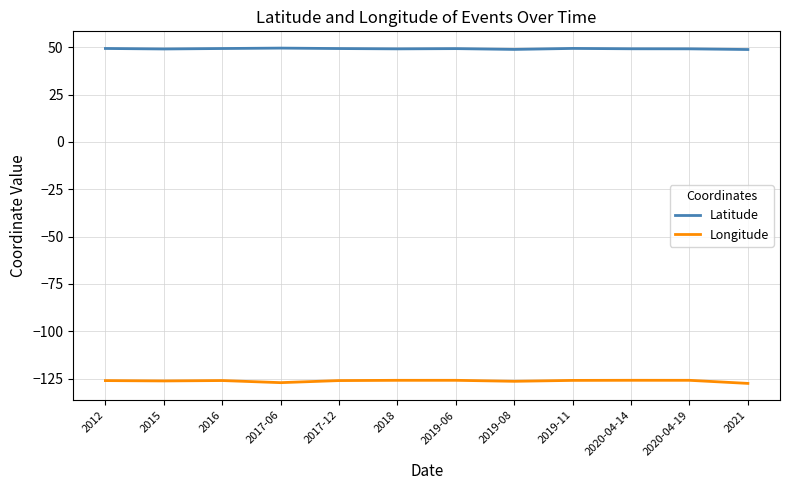

Does the chart display data point markers on the line(s)?

No